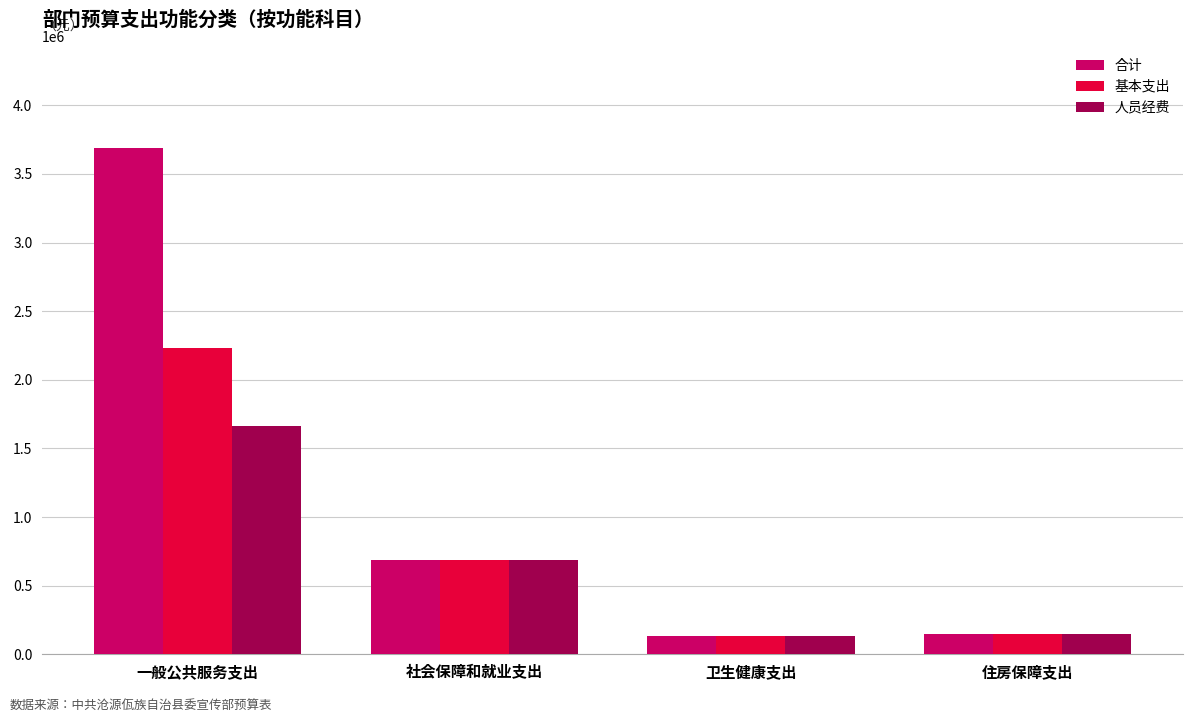

Which series has the largest range (max minus min)?

合计